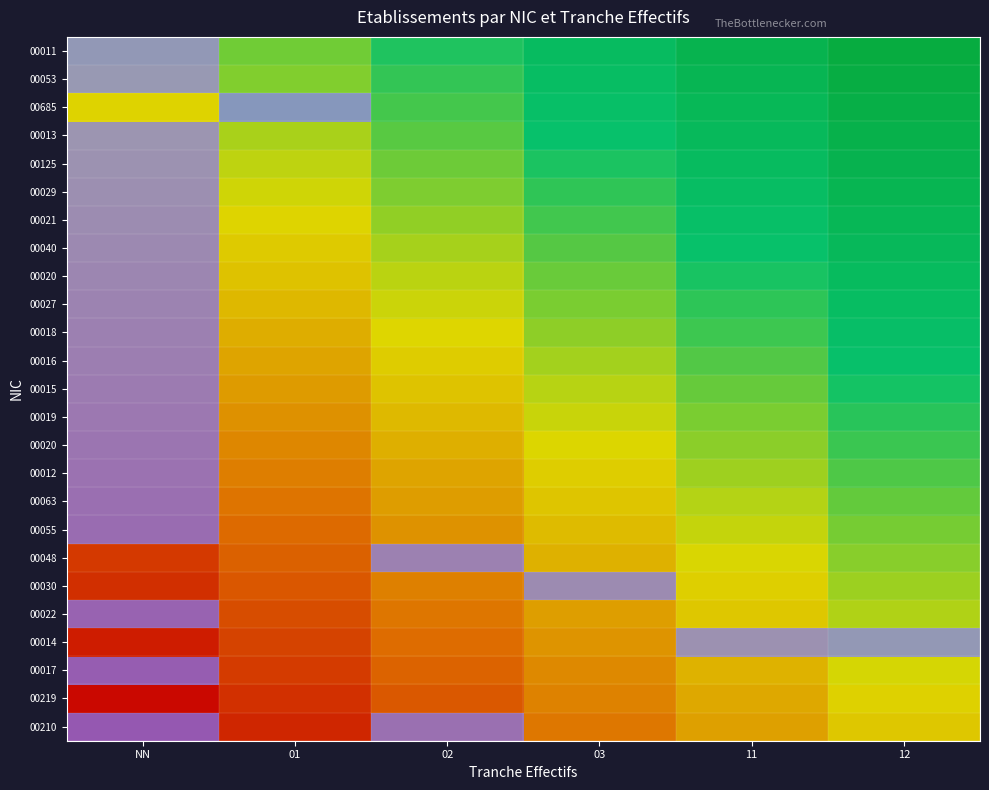

Which category has the highest value in the r6 series?

02